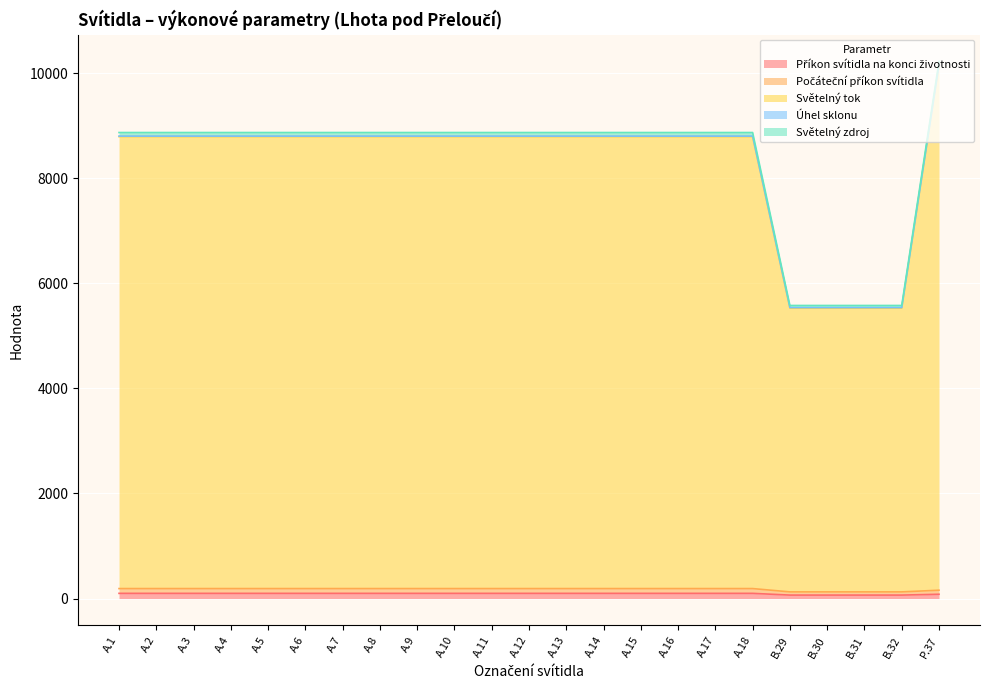

What is the difference between the maximum and second lowest values in the Počáteční příkon svítidla series?

63